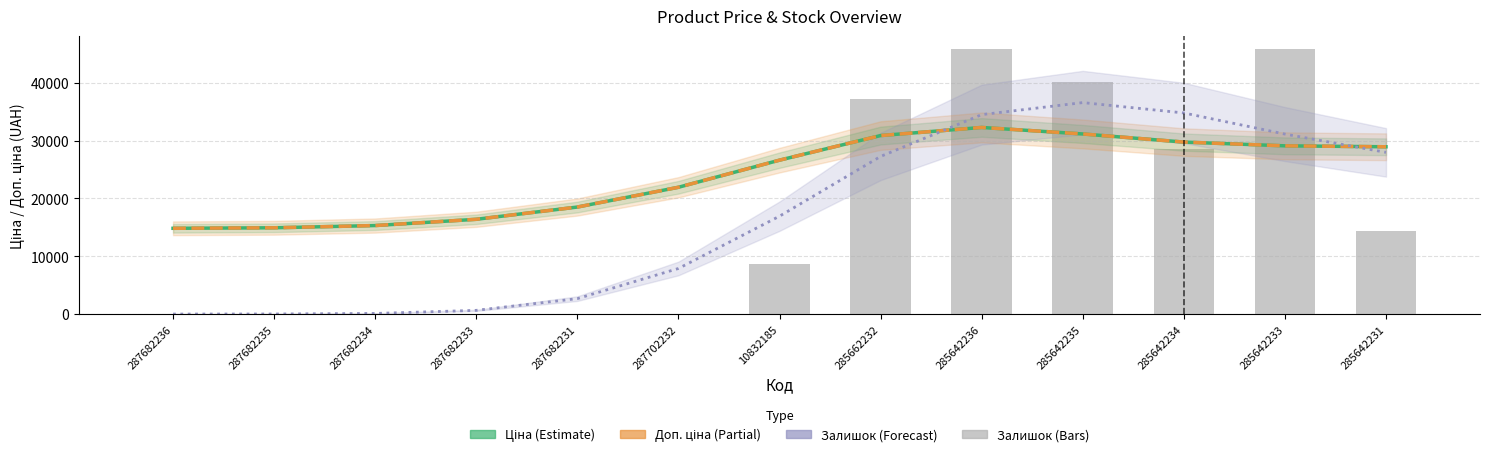

Reading left to right, what are all the values shown in this chart?

Ціна: 14832.8	14920.8	15308.1	16389.9	18508.6	21928.8	26616.4	30870.2	32274.8	31148.2	29744.0	29093.1	28931.3
Доп. ціна: 14832.8	14920.8	15308.1	16389.9	18508.6	21928.8	26616.4	30870.2	32274.8	31148.2	29744.0	29093.1	28931.3
Залишок (trend): 0.8	12.2	107.6	642.6	2670.5	7885.3	16927.5	27259.9	34490.7	36573.1	34780.3	31128.0	27964.9
Залишок (scaled): 0.0	0.0	0.0	0.0	0.0	0.0	8588.7	37217.7	45806.4	40080.6	28629.0	45806.4	14314.5